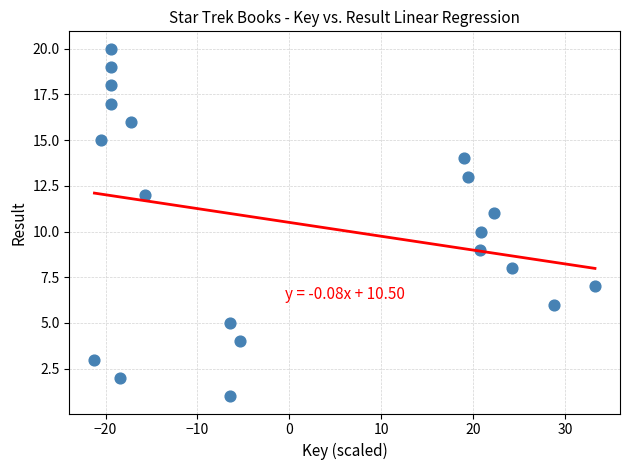

What is the range of Y values (max minus min)?

19